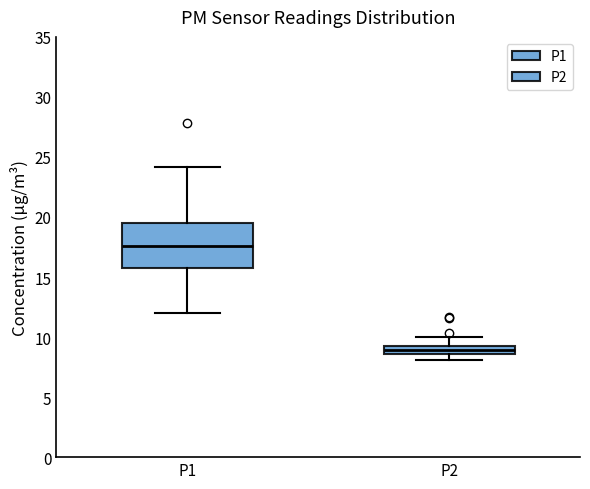

Which box has the lowest median line?

P2